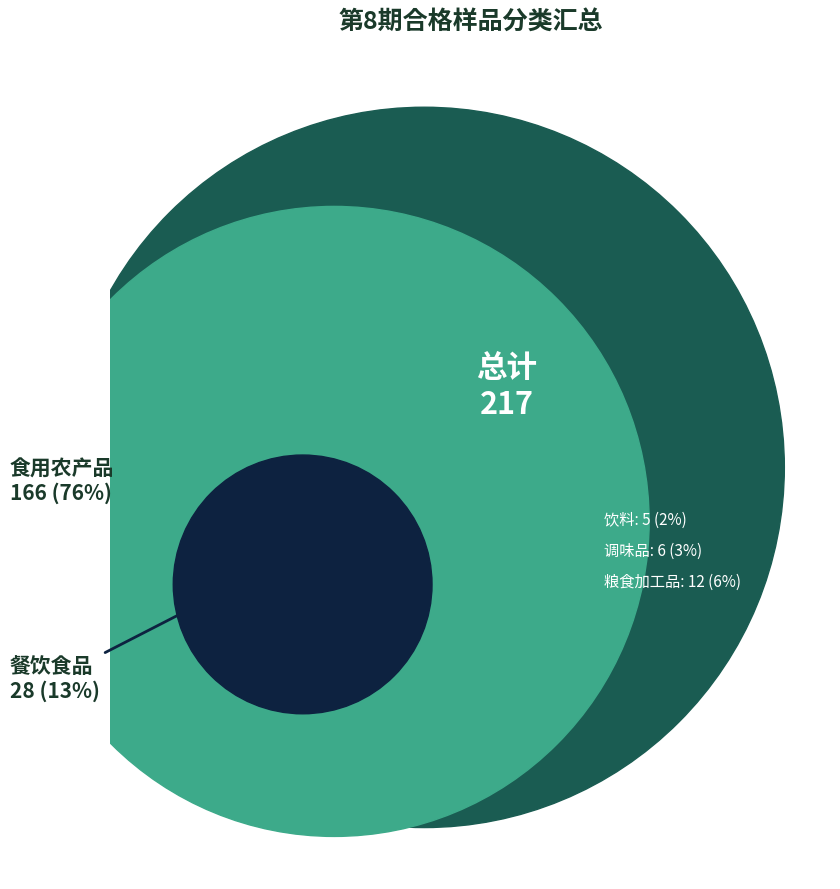

Is it true that 食用农产品 is 82% of the pie?

False